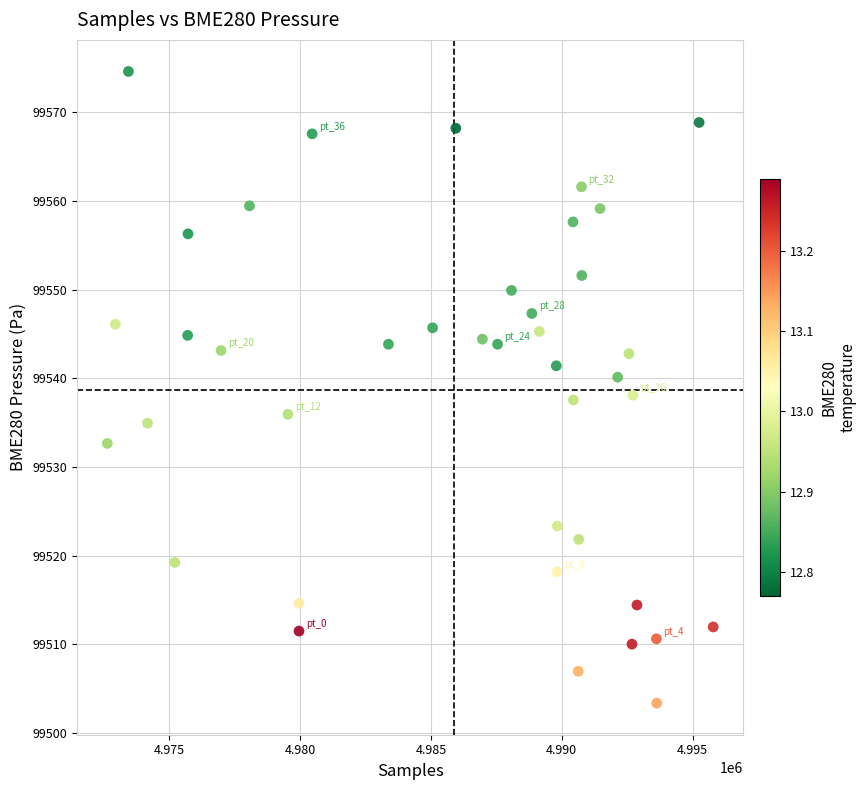

What is the range of Y values (max minus min)?

71.2